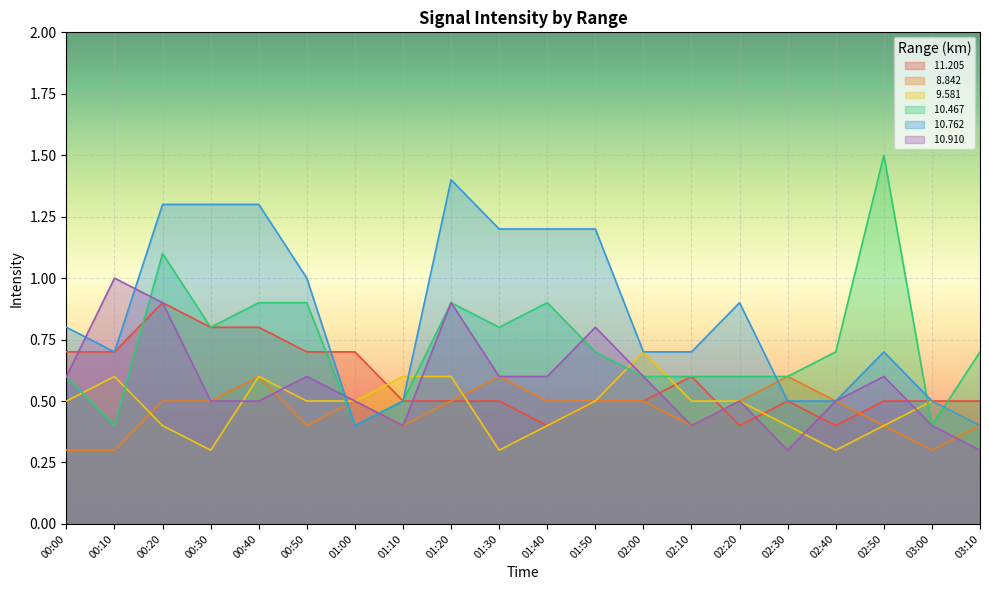

What is the sum of all  10.762 values?

17.2